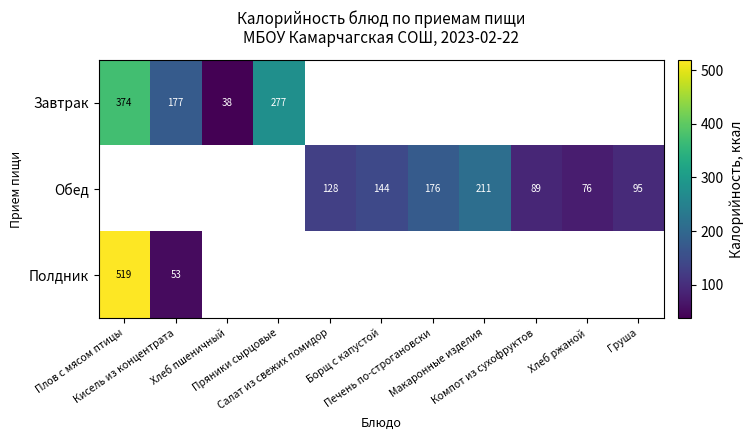

What is the difference between the maximum and minimum values in the Завтрак series?

336.0